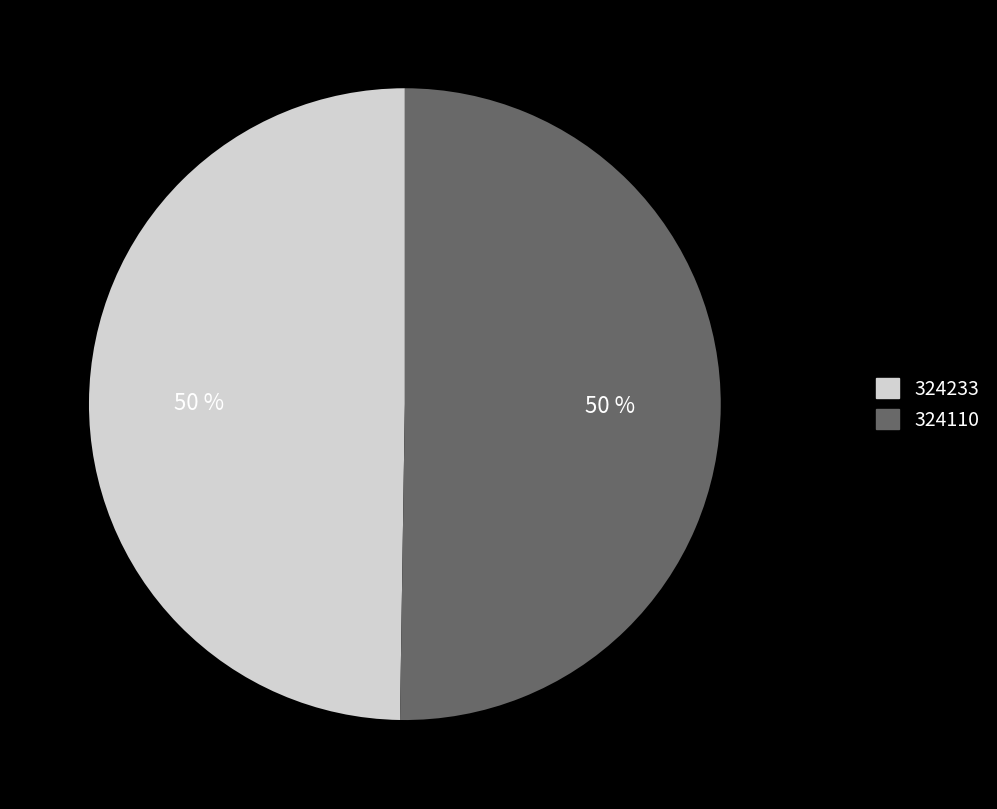

To the nearest percent, what is the combined percentage of 324110 and 324233?

100%